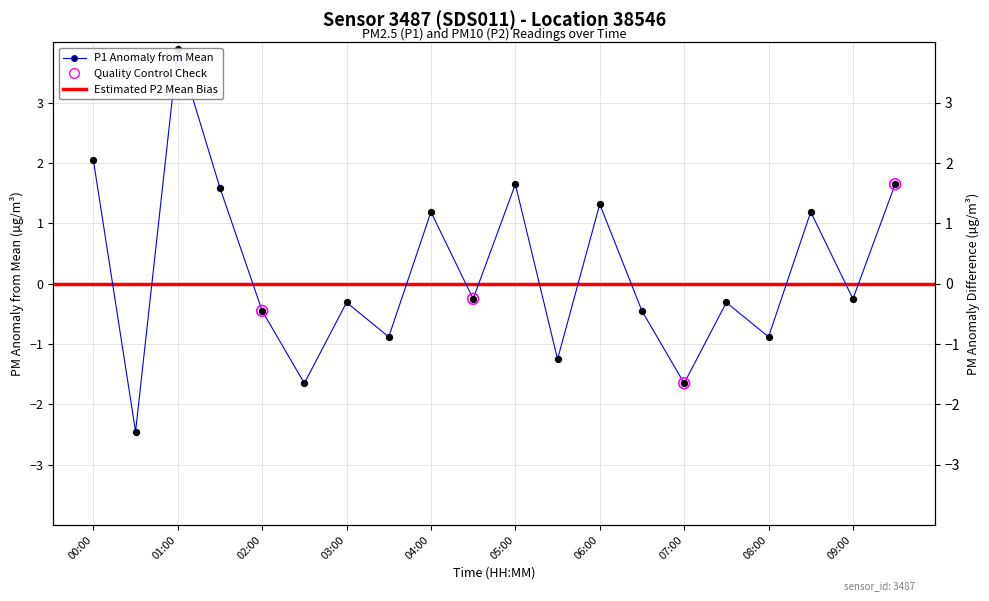

What is the change in value from 05:00 to 07:00?

-3.3